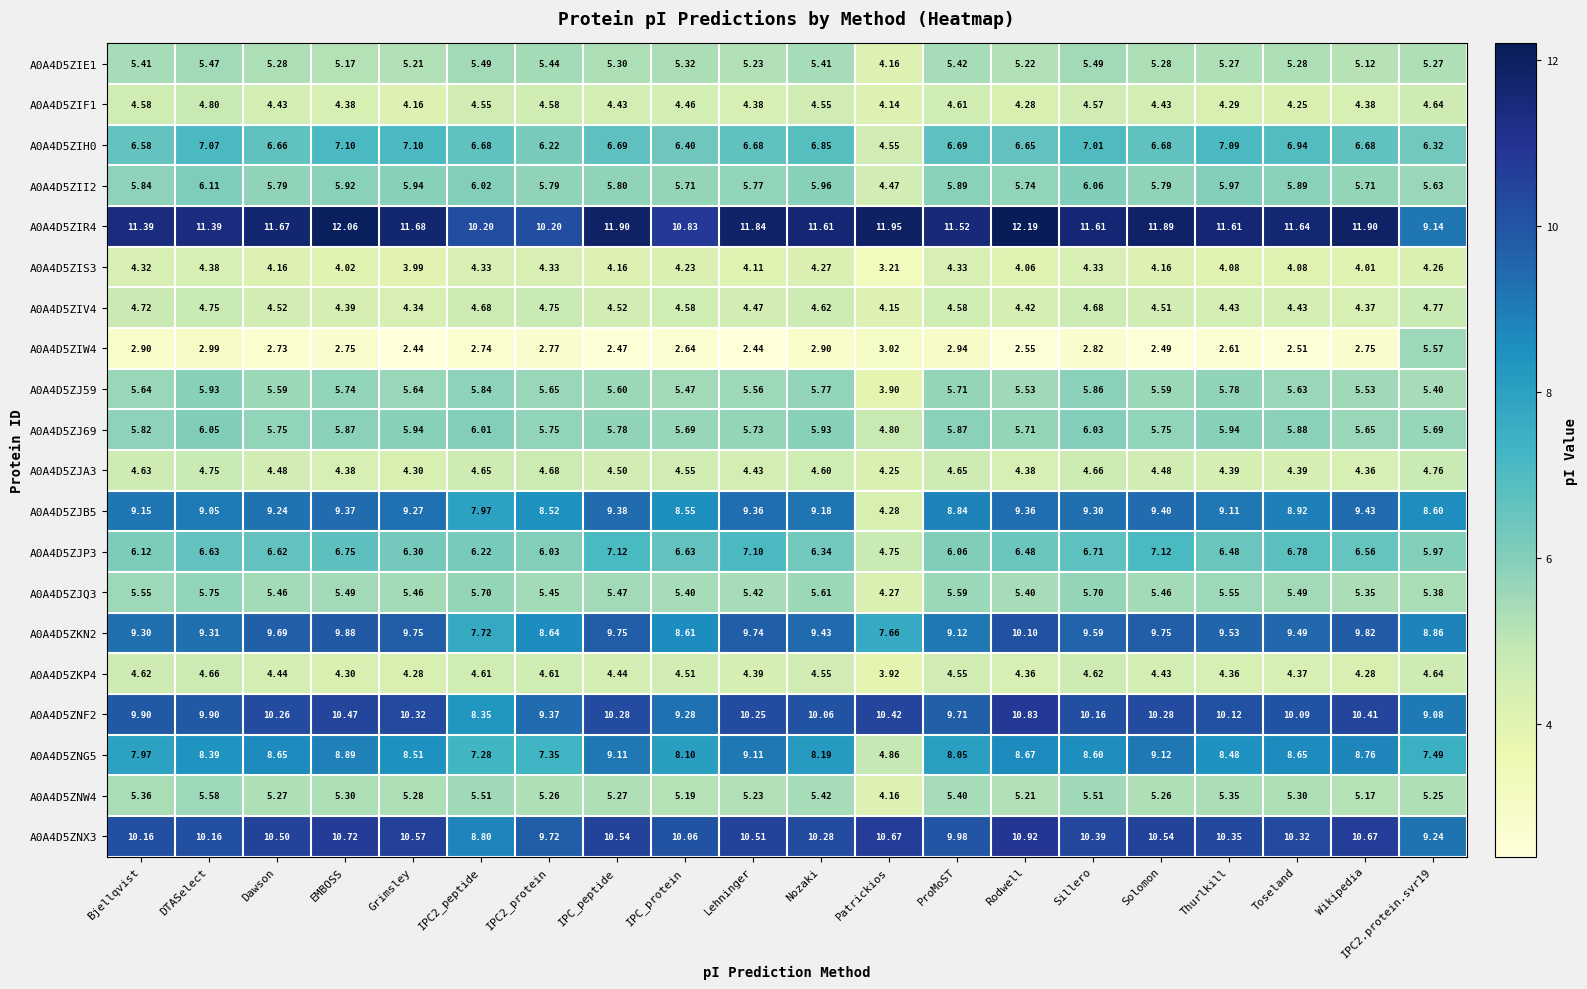

Which series has the largest total across all categories?

A0A4D5ZIR4